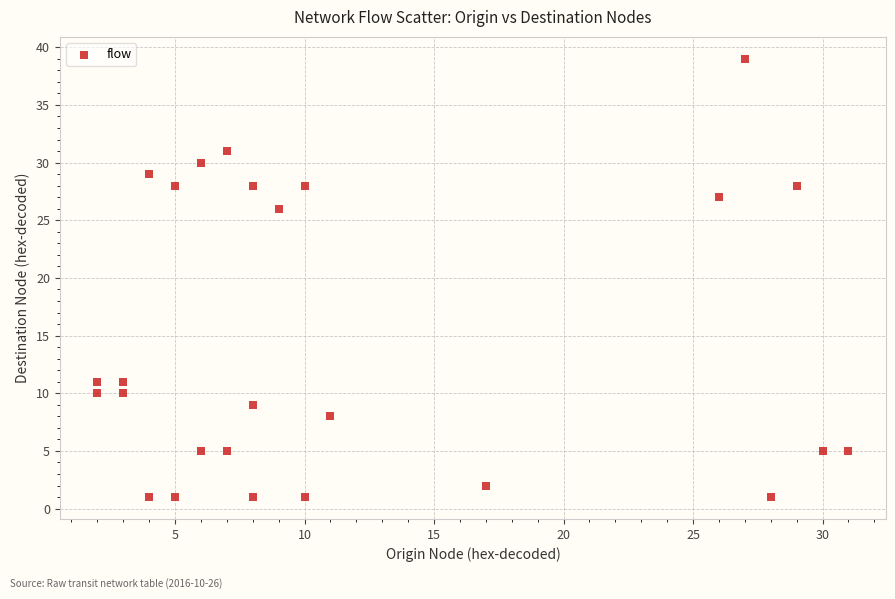

What Y value in the scatter plot is closest to 20?

26